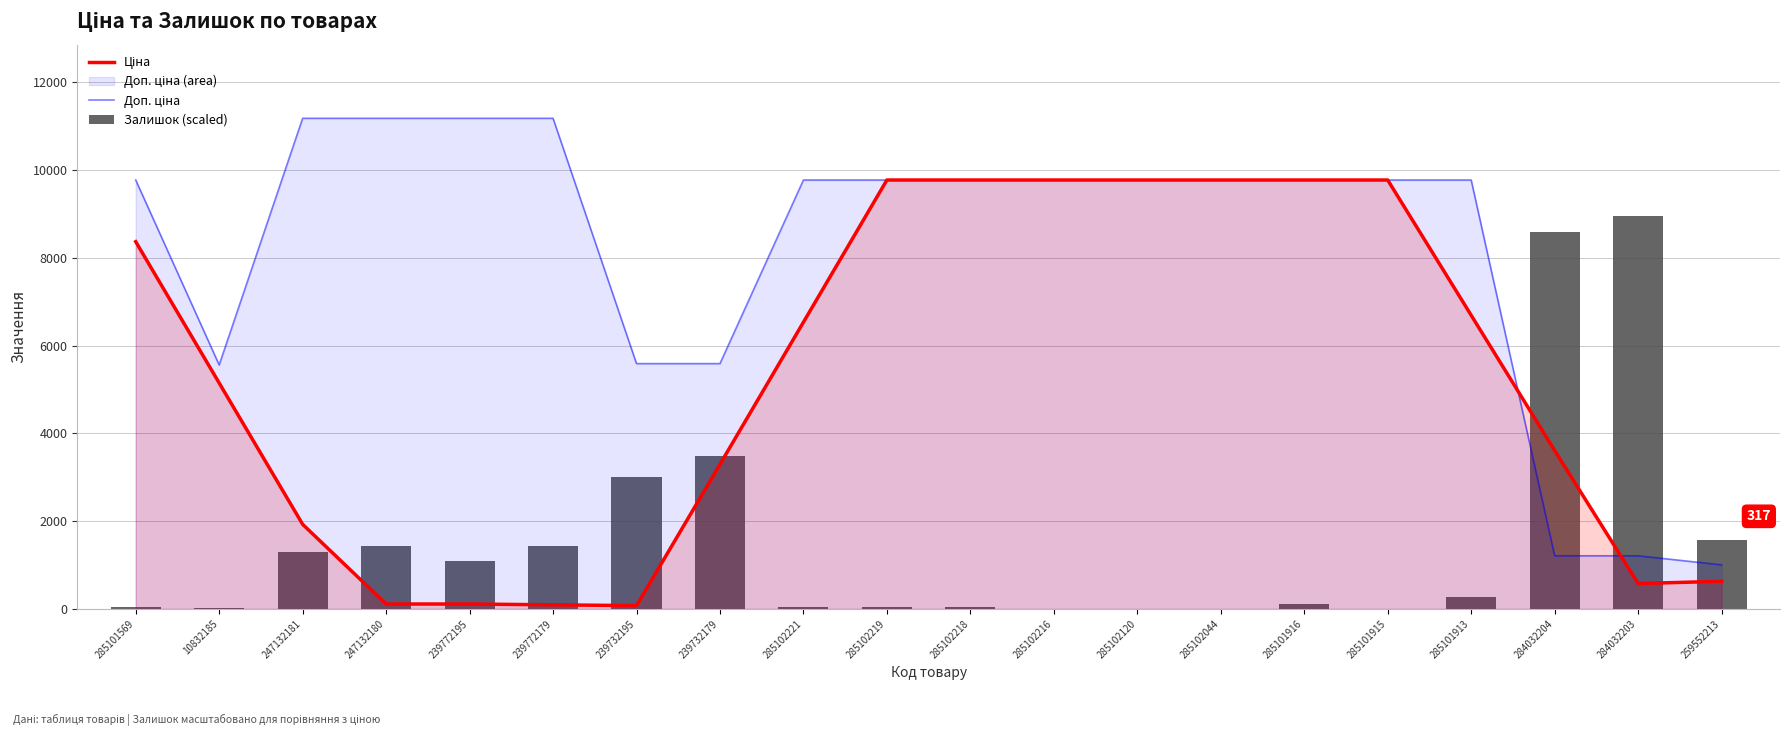

At which label is Залишок (scaled) closest to 4472?

239732179